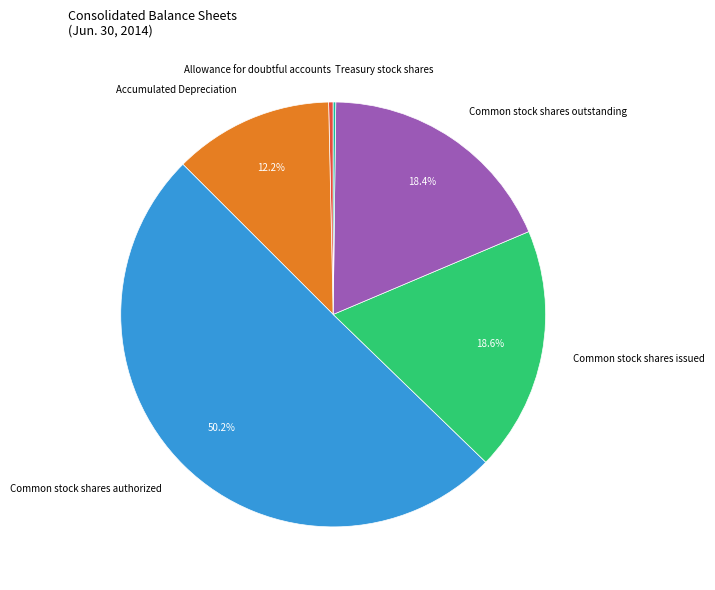

What portion of the pie excludes Common stock shares outstanding?

81.6%